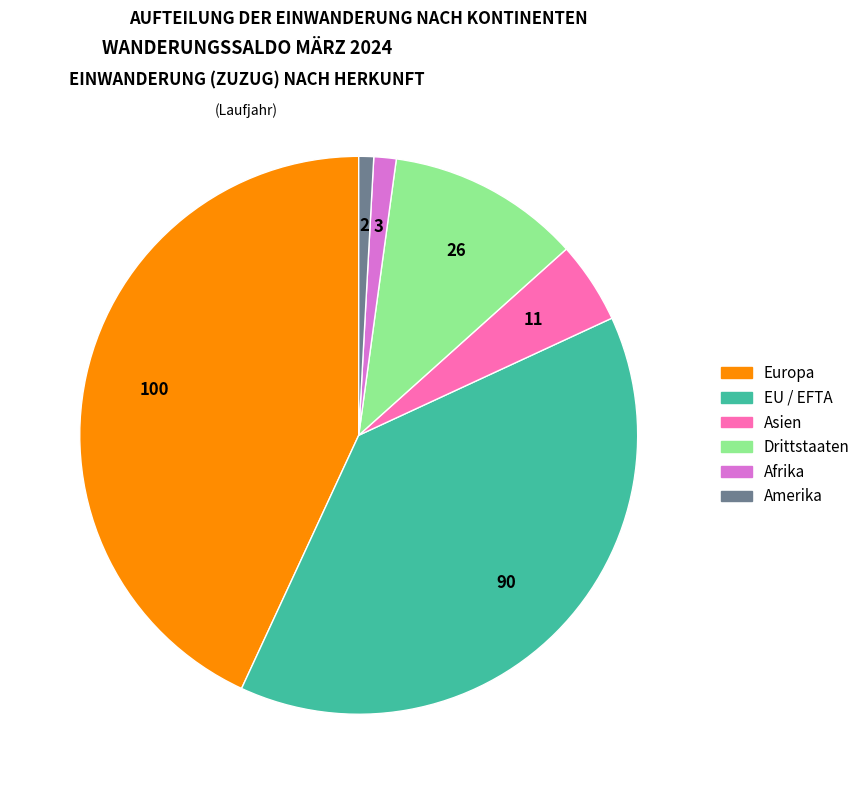

Does any single category account for the majority?

No